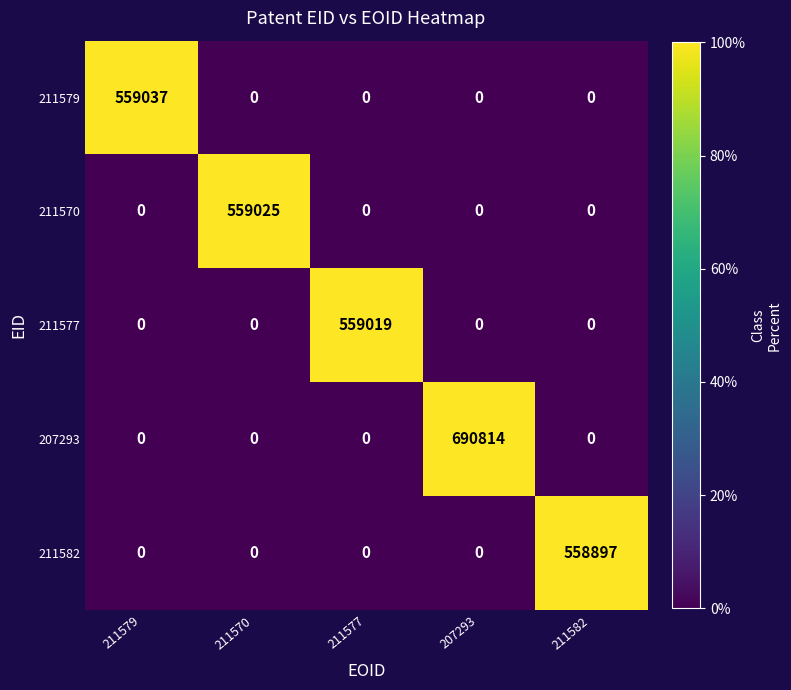

How many values in 211570 are above zero?

1